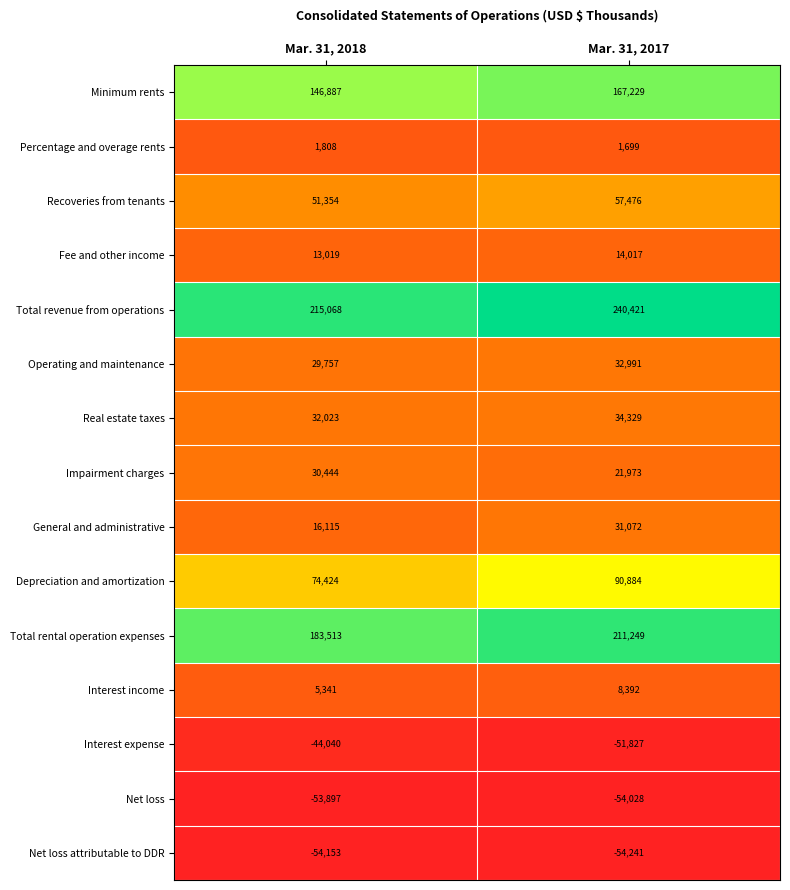

Reading right to left, list all the values displayed in this chart.

Minimum rents: 167229	146887
Percentage and overage rents: 1699	1808
Recoveries from tenants: 57476	51354
Fee and other income: 14017	13019
Total revenue from operations: 240421	215068
Operating and maintenance: 32991	29757
Real estate taxes: 34329	32023
Impairment charges: 21973	30444
General and administrative: 31072	16115
Depreciation and amortization: 90884	74424
Total rental operation expenses: 211249	183513
Interest income: 8392	5341
Interest expense: -51827	-44040
Net loss: -54028	-53897
Net loss attributable to DDR: -54241	-54153